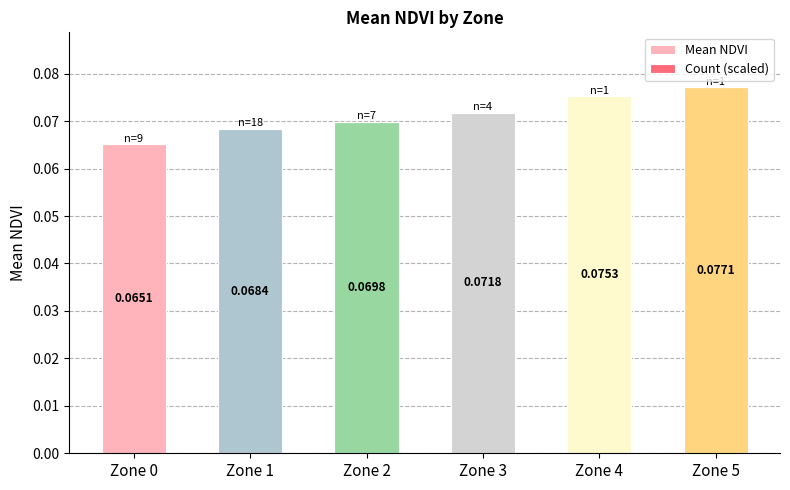

At which category is the sum across all series the highest?

Zone 5